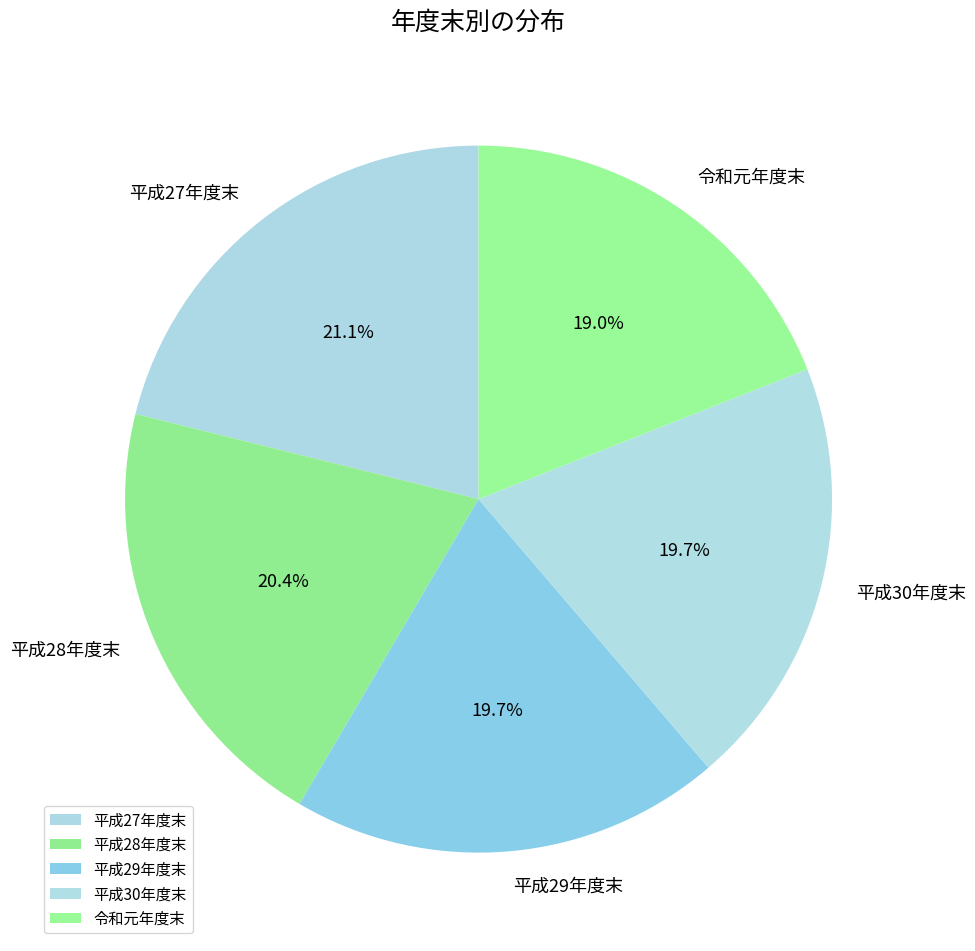

Which category has the biggest portion of the pie?

平成27年度末